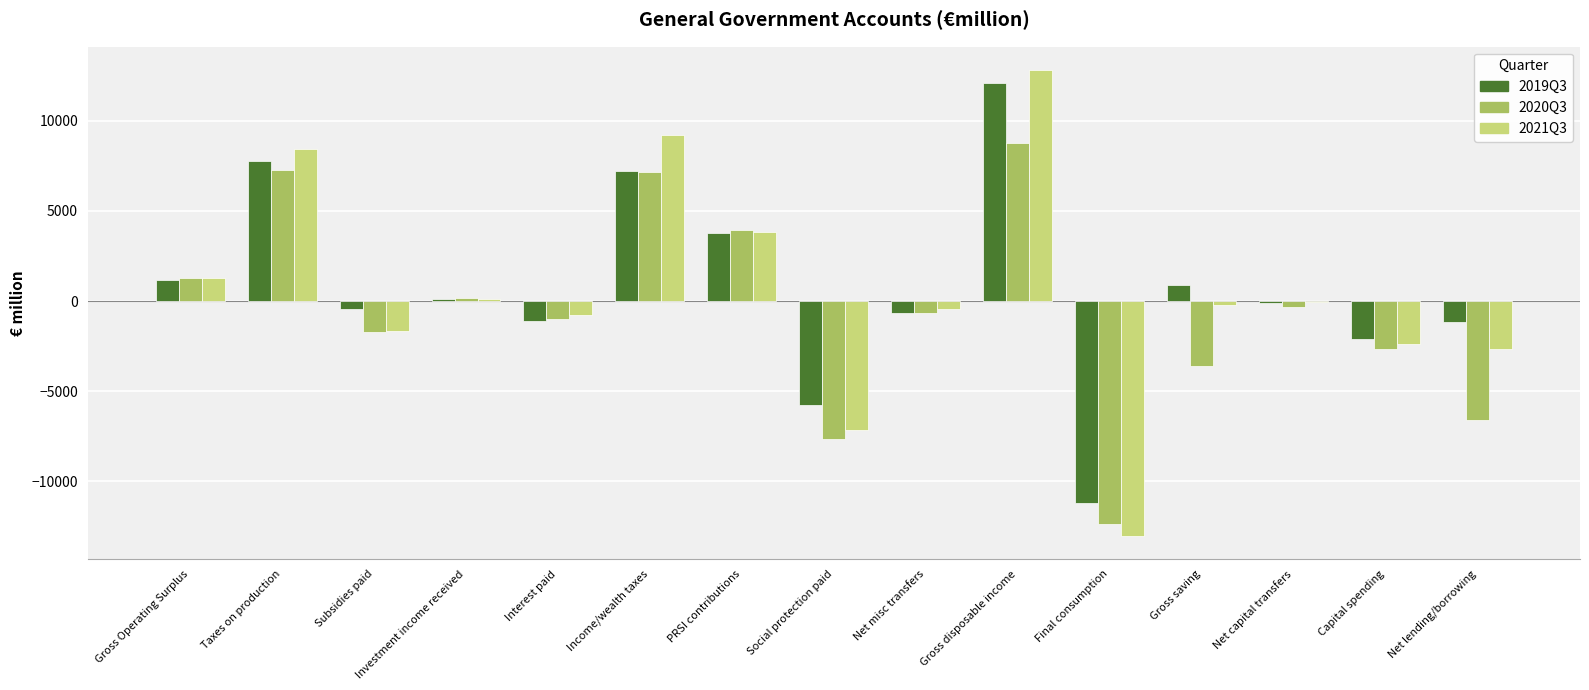

At which category is the sum across all series the highest?

Gross disposable income